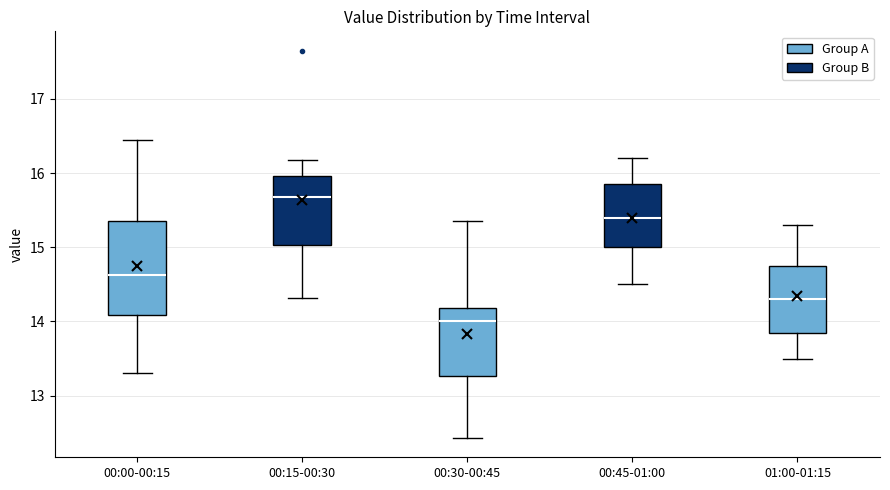

Reading left to right, read every box against the y-axis: the position of its median line, the range the box covers, and the ends of its whiskers. The values are not printed on the chart, so give them approximately, as read against the axis.

00:00-00:15: median 14.6, box 14.1 to 15.4, whiskers 13.3 to 16.5
00:15-00:30: median 15.7, box 15.0 to 16.0, whiskers 14.3 to 16.2
00:30-00:45: median 14.0, box 13.3 to 14.2, whiskers 12.4 to 15.4
00:45-01:00: median 15.4, box 15.0 to 15.9, whiskers 14.5 to 16.2
01:00-01:15: median 14.3, box 13.9 to 14.8, whiskers 13.5 to 15.3